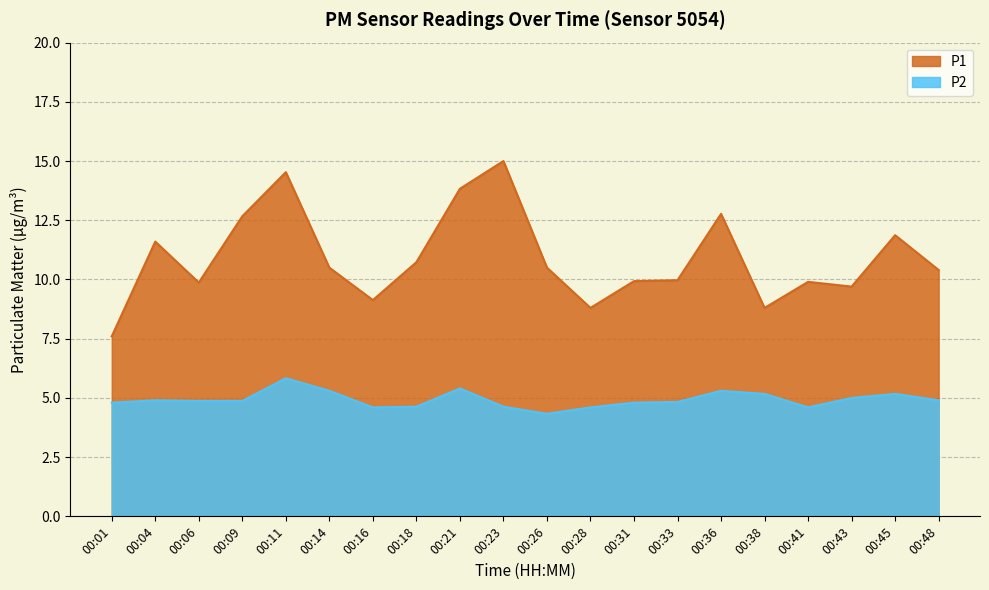

How many distinct data groups are displayed?

2